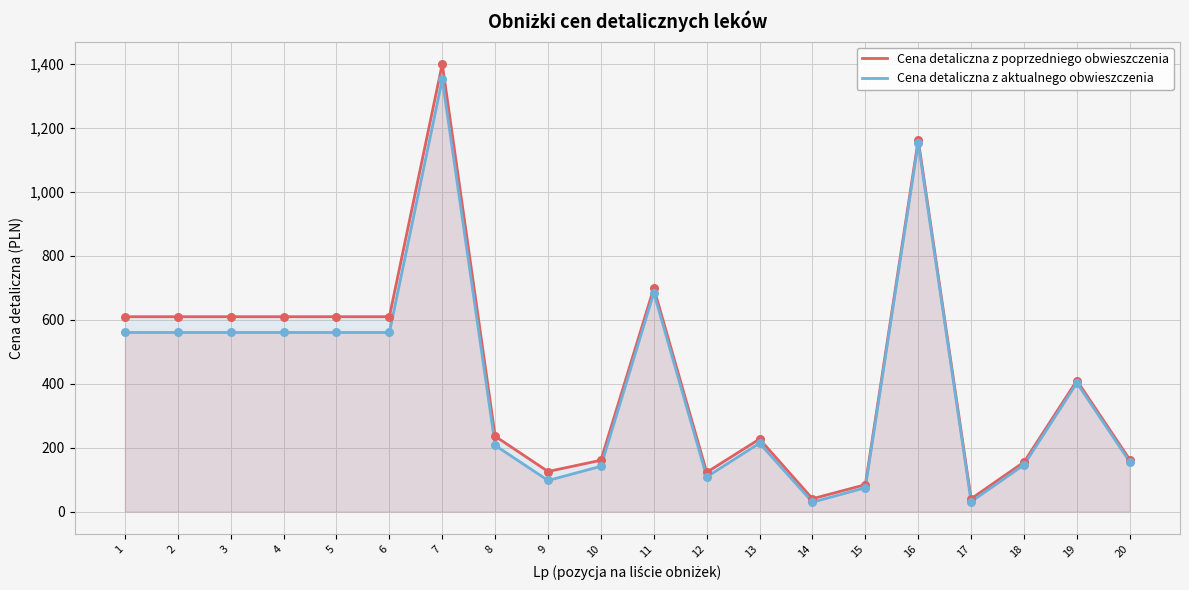

Is the value of Cena detaliczna z poprzedniego obwieszczenia at 13 greater than the value of Cena detaliczna z aktualnego obwieszczenia at 1?

No